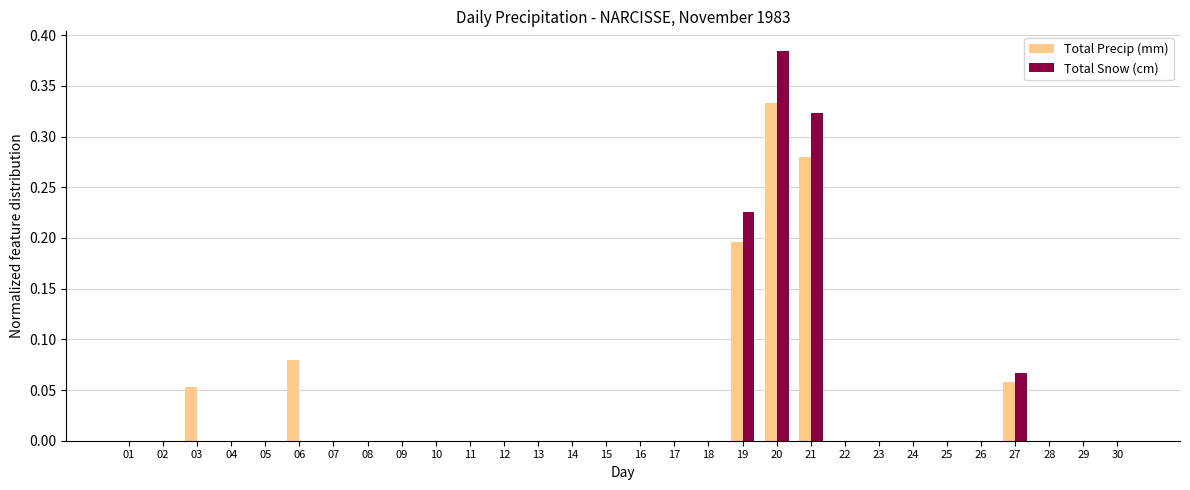

What is the sum of all Total Snow (cm) values?

1.0